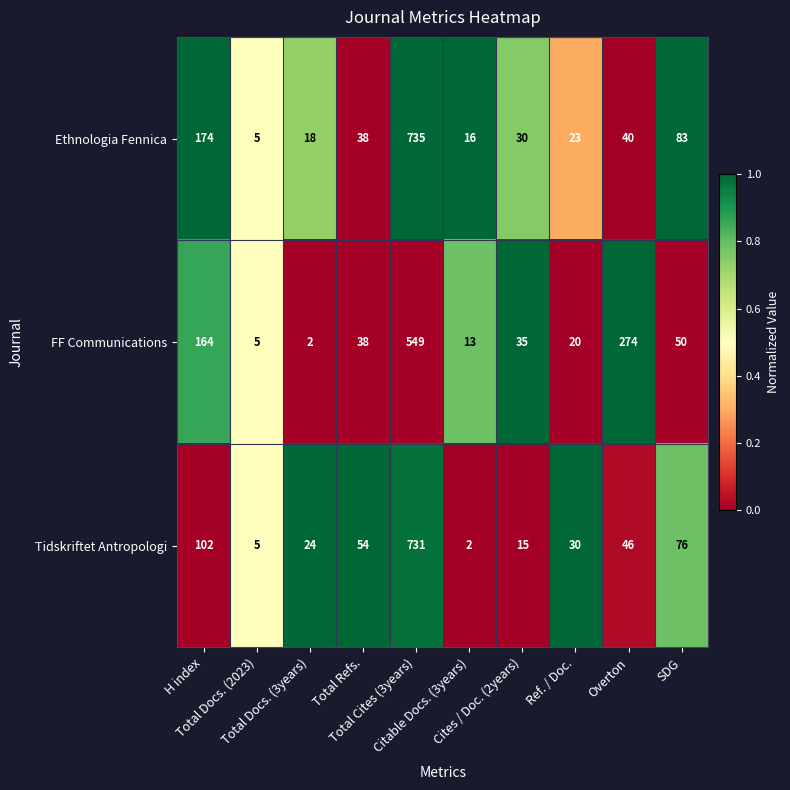

Rank the series by their maximum value, from lowest to highest.

FF Communications, Tidskriftet Antropologi, Ethnologia Fennica